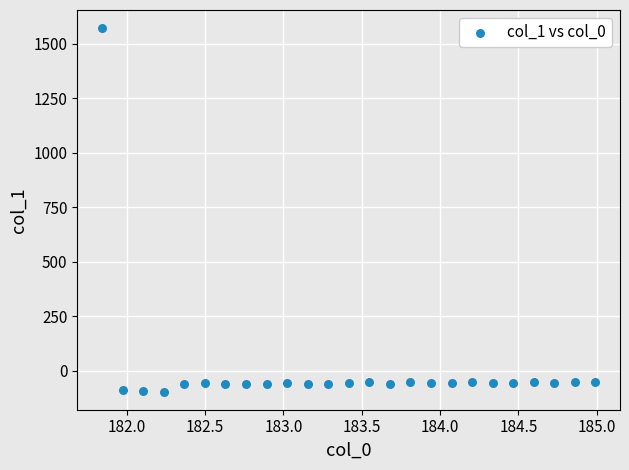

What is the range of X values (max minus min)?

3.1